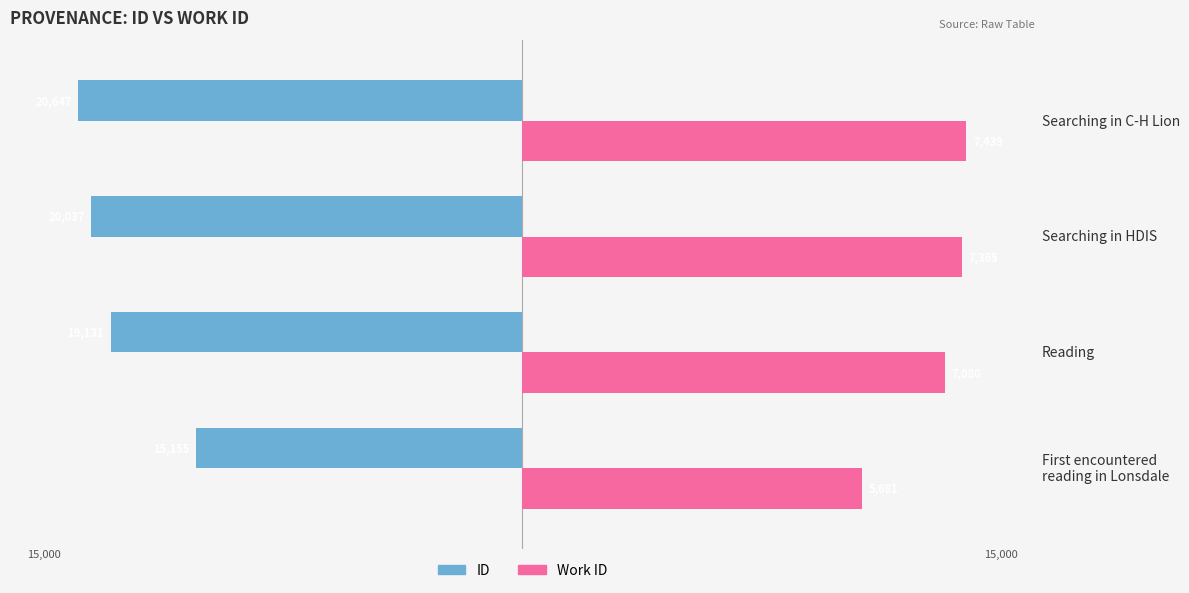

What are all the series names shown in the legend?

ID, Work ID